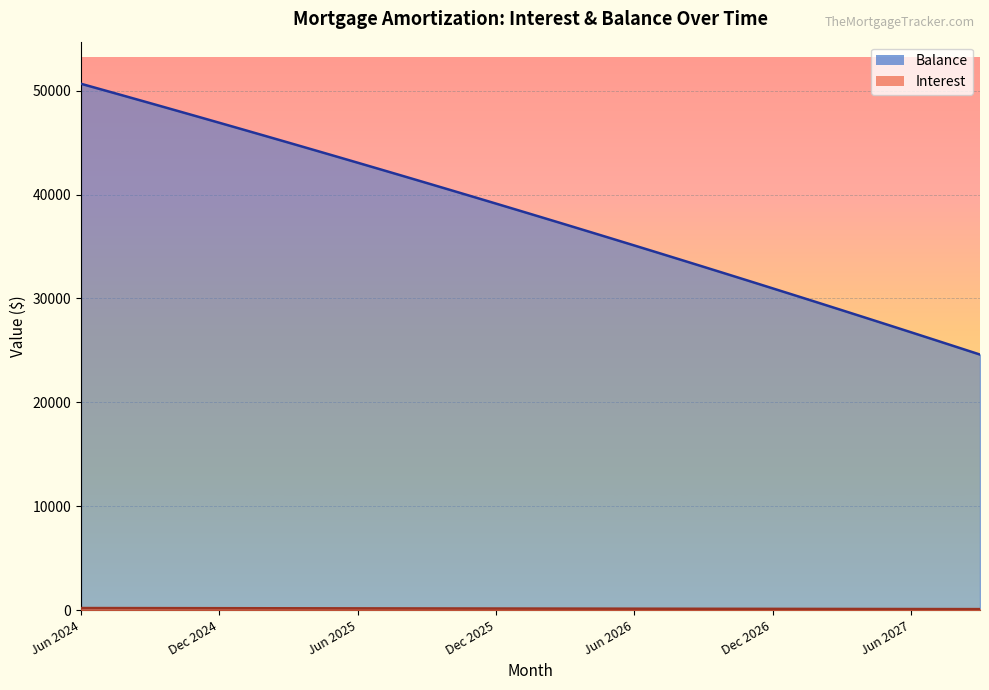

Which category has the lowest value in the Principal series?

Sep 2027